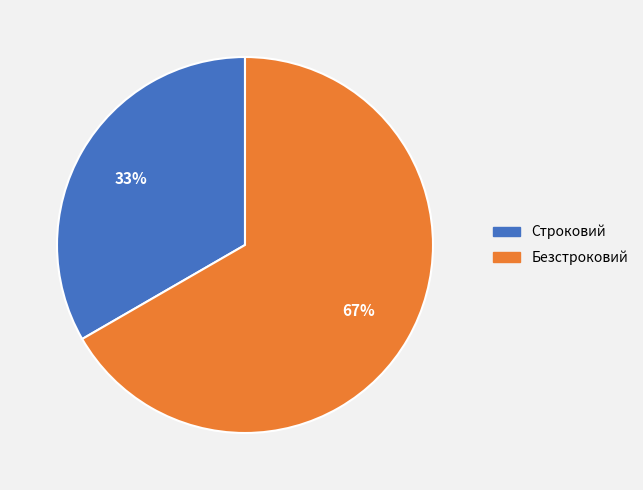

Between Безстроковий and Строковий, which is larger?

Безстроковий